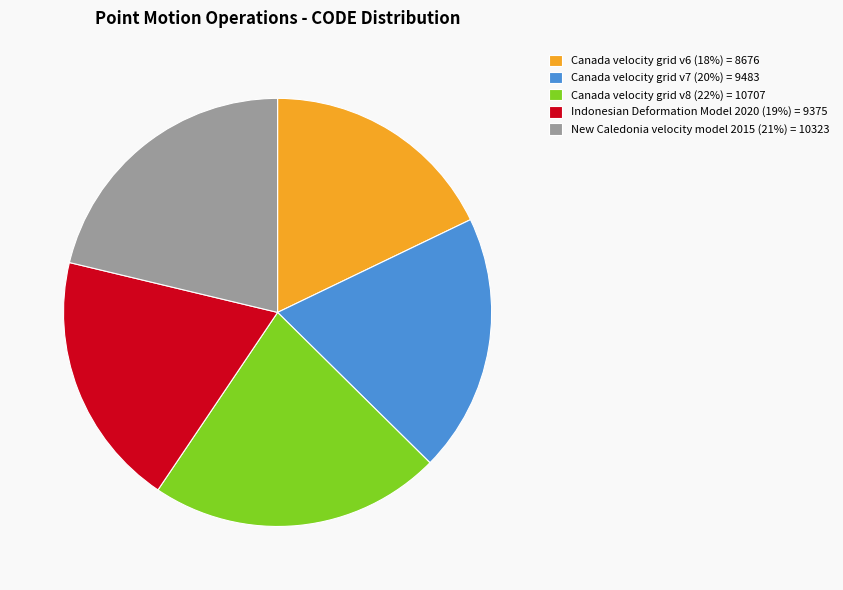

Approximately how many times larger is the value at Canada velocity grid v7 (20%) = 9483 compared to Indonesian Deformation Model 2020 (19%) = 9375?

1.0